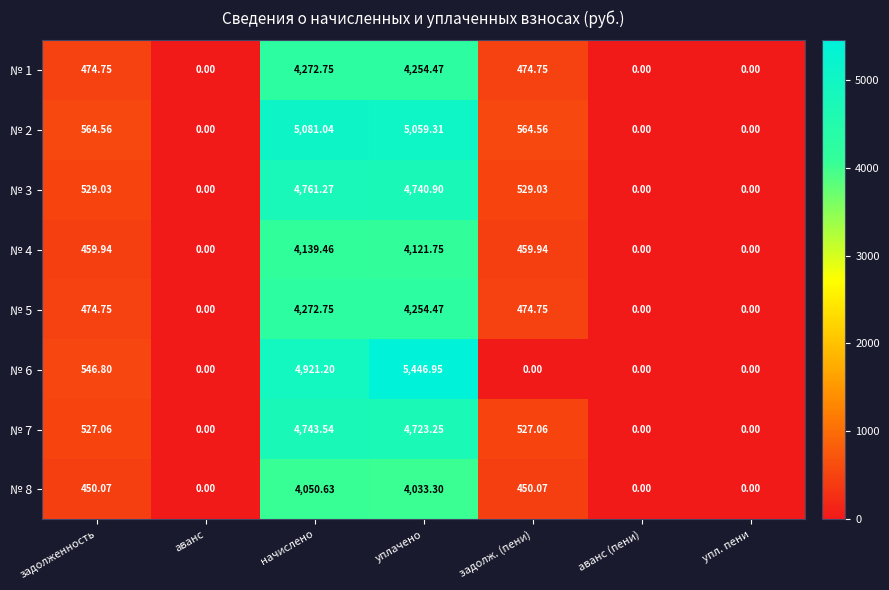

At which label does № 1 reach its peak?

начислено